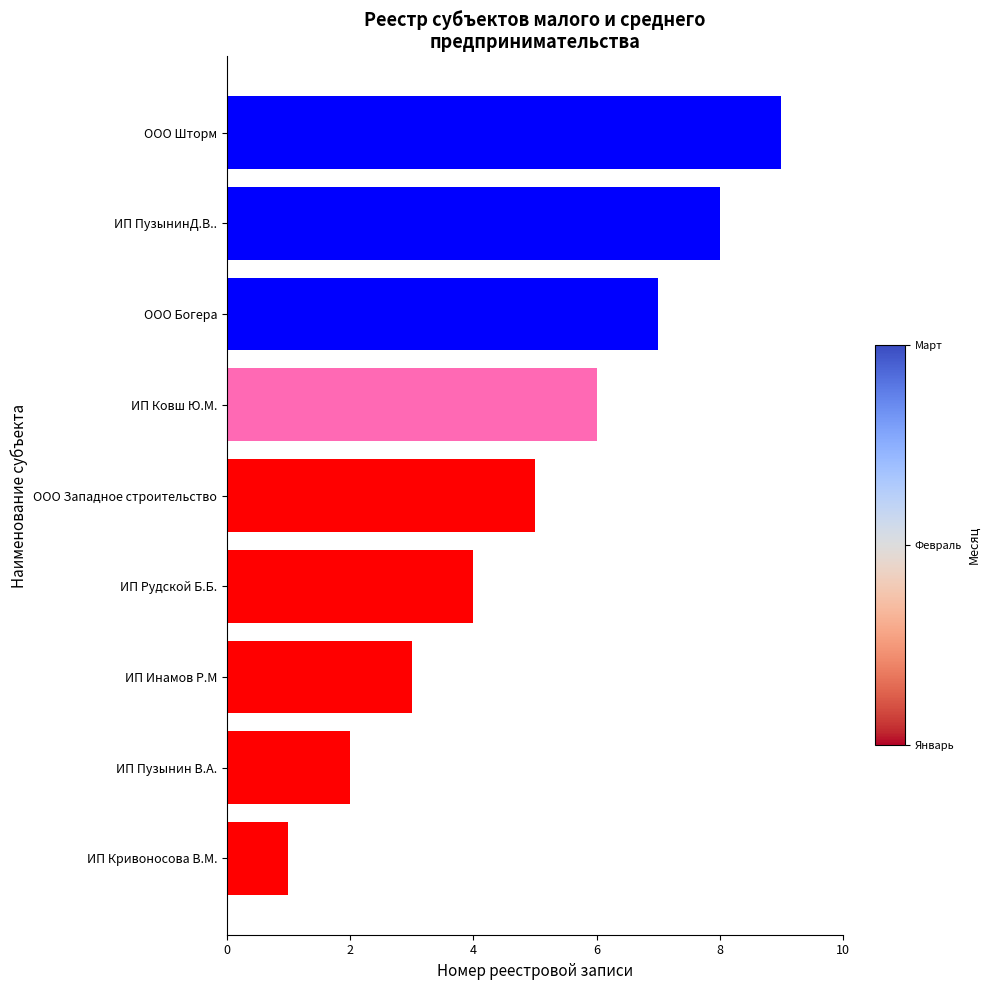

What is the change in value from ИП Кривоносова В.М. to ИП Пузынин В.А.?

+1